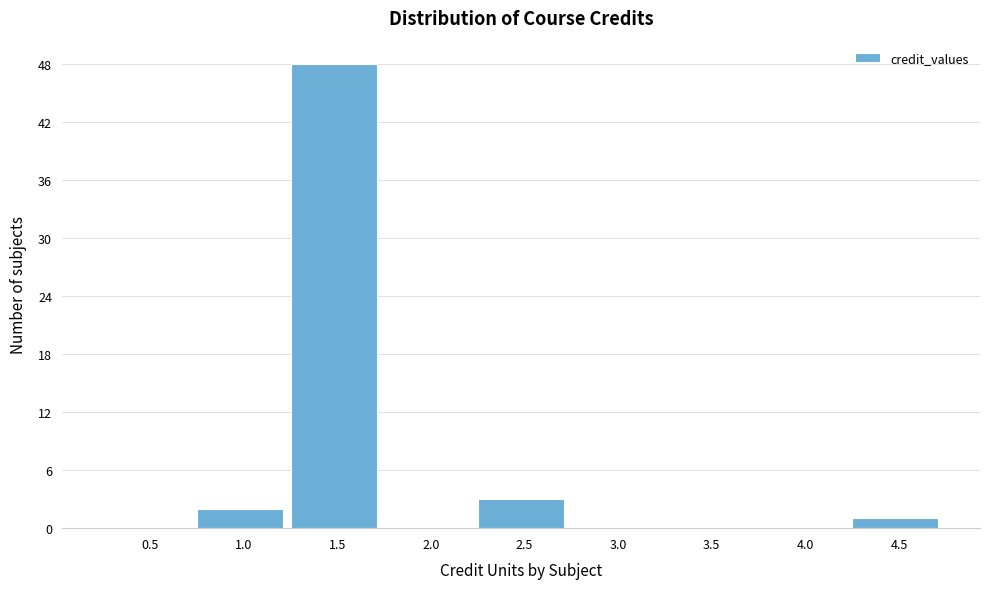

Reading left to right, what are all the values shown in this chart?

0.5=0	1.0=2	1.5=48	2.0=0	2.5=3	3.0=0	3.5=0	4.0=0	4.5=1